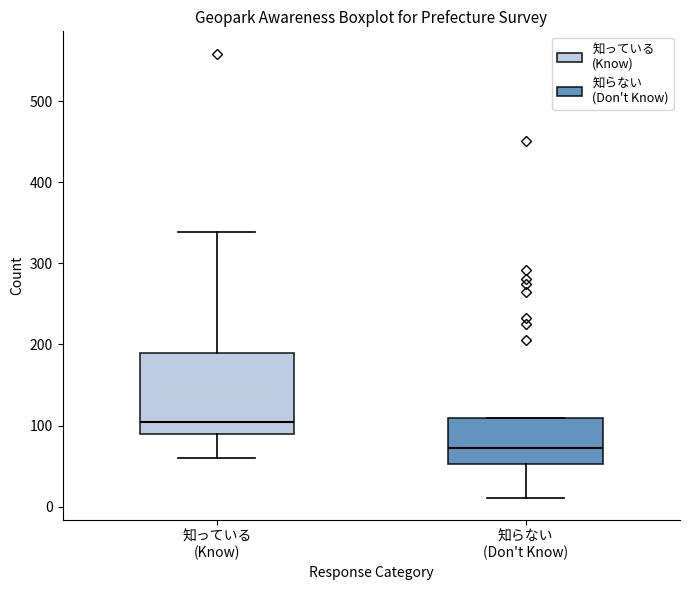

Which box's median line is the highest?

知っている (Know)